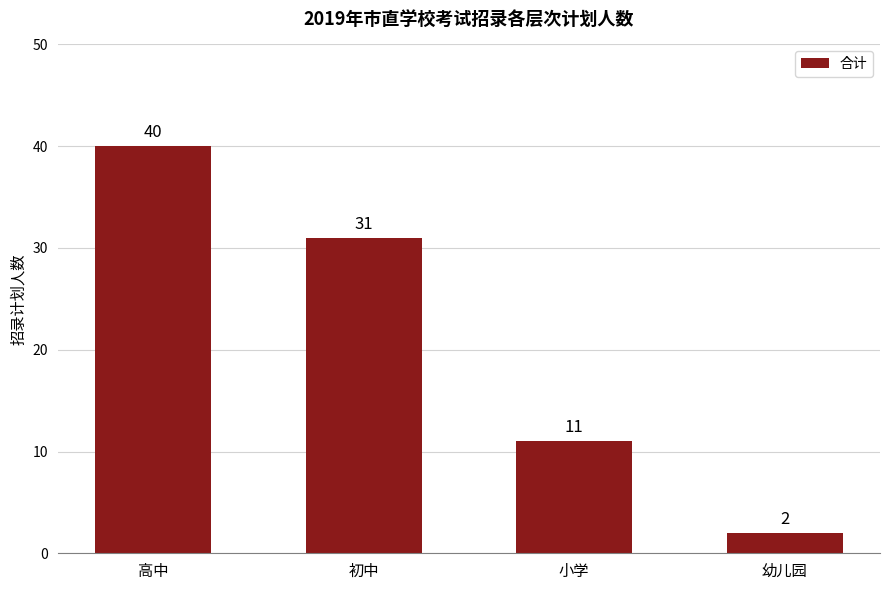

The chart shows a value of 47 at 初中. True or false?

False